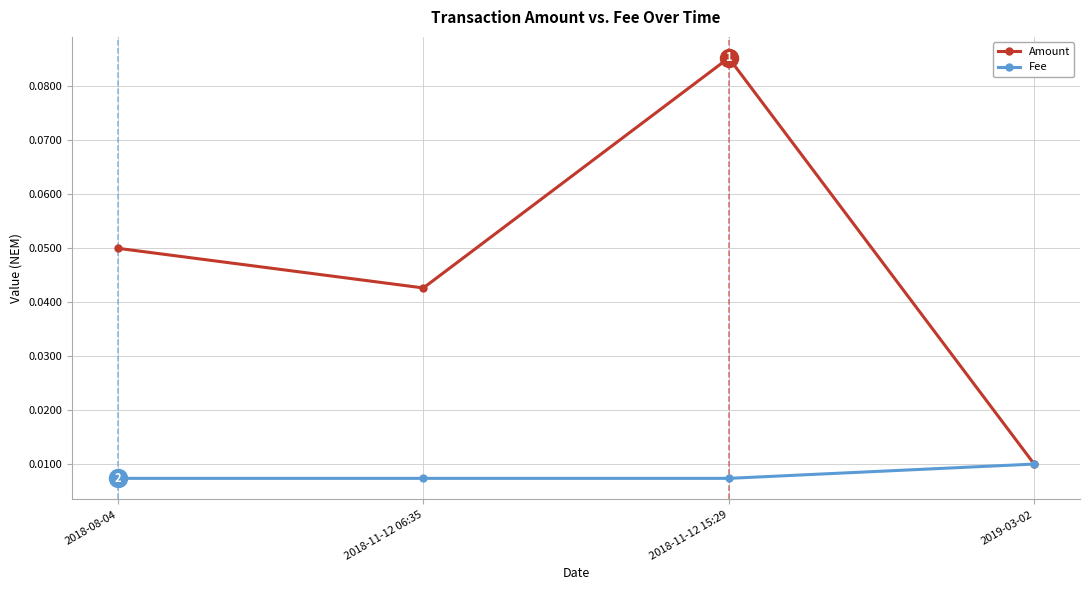

Rank the series by their maximum value, from highest to lowest.

Amount, Fee